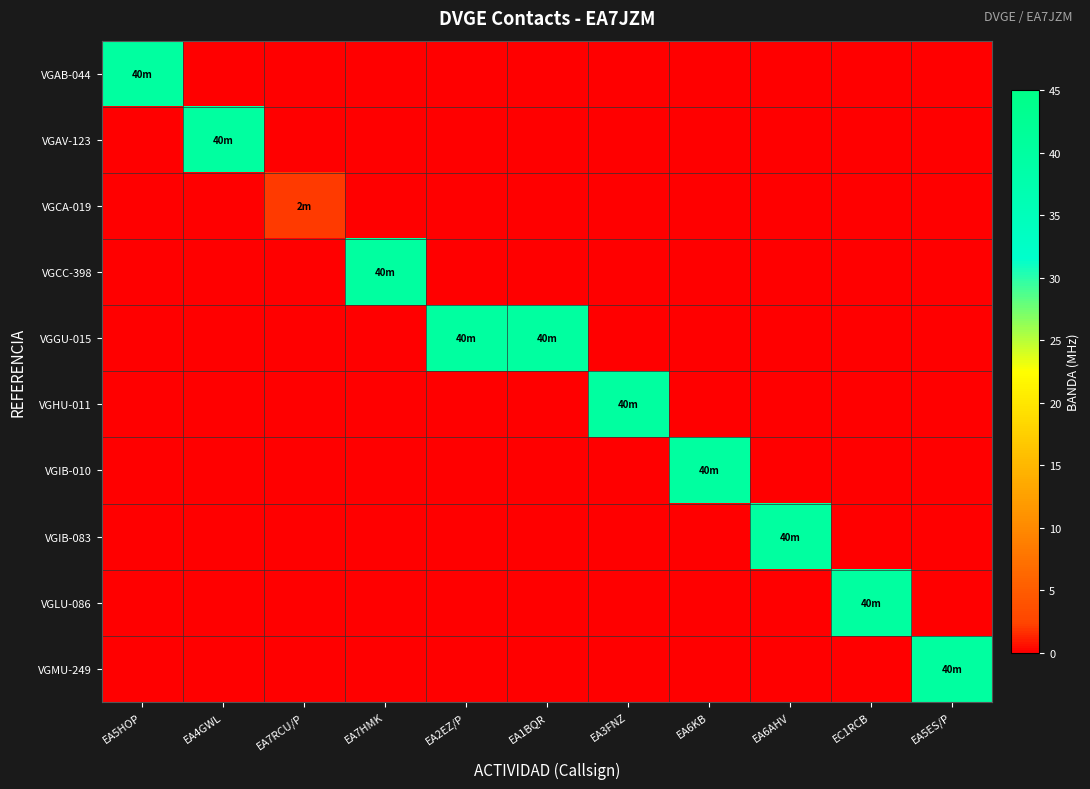

How many distinct data groups are displayed?

10